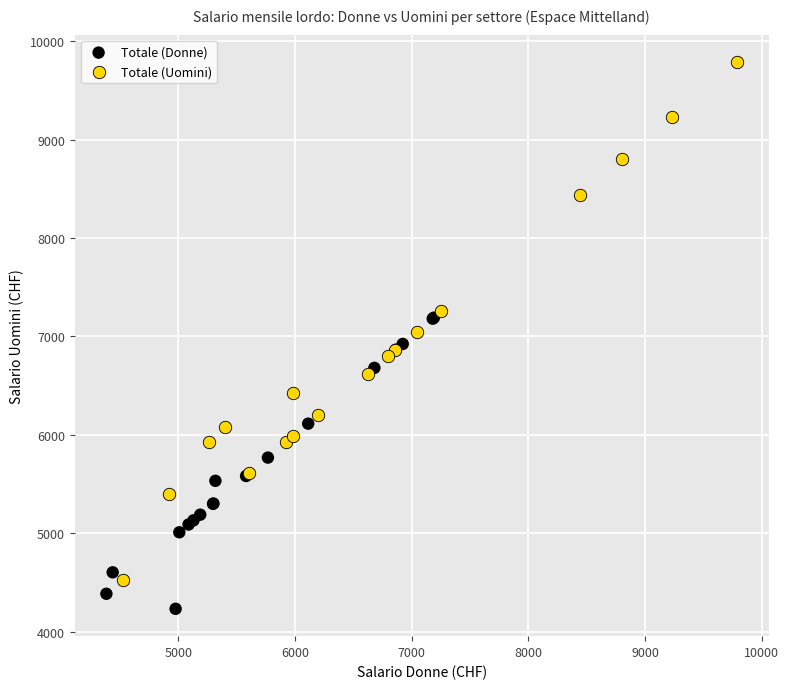

Which series contains the highest Y value?

Totale (Uomini)